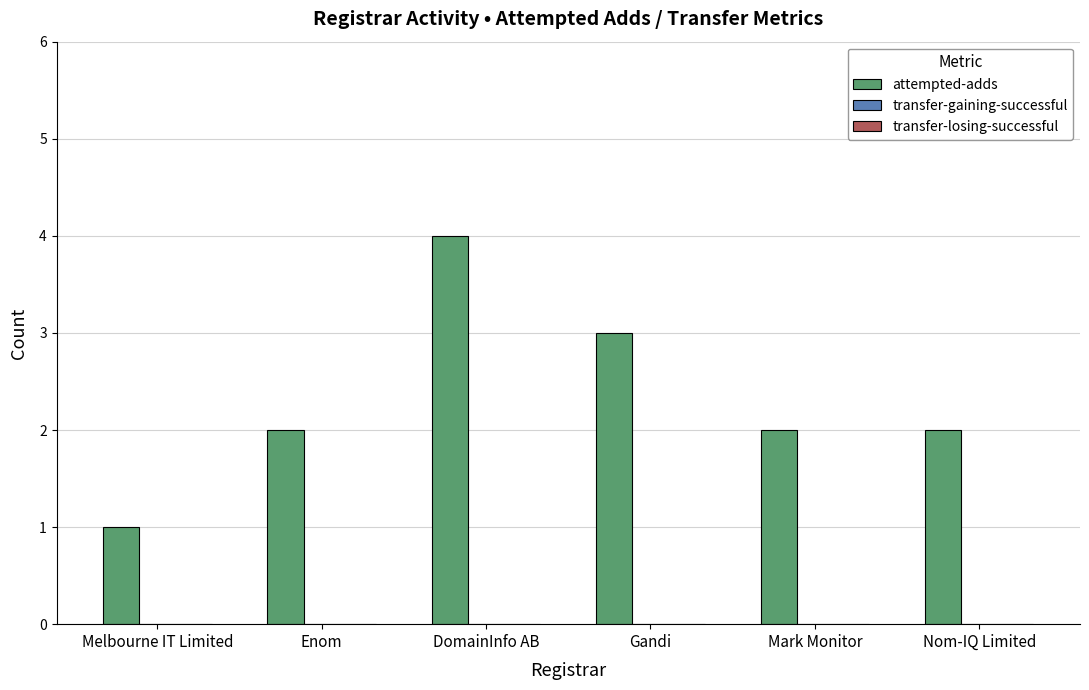

What is the maximum value shown in the chart?

4